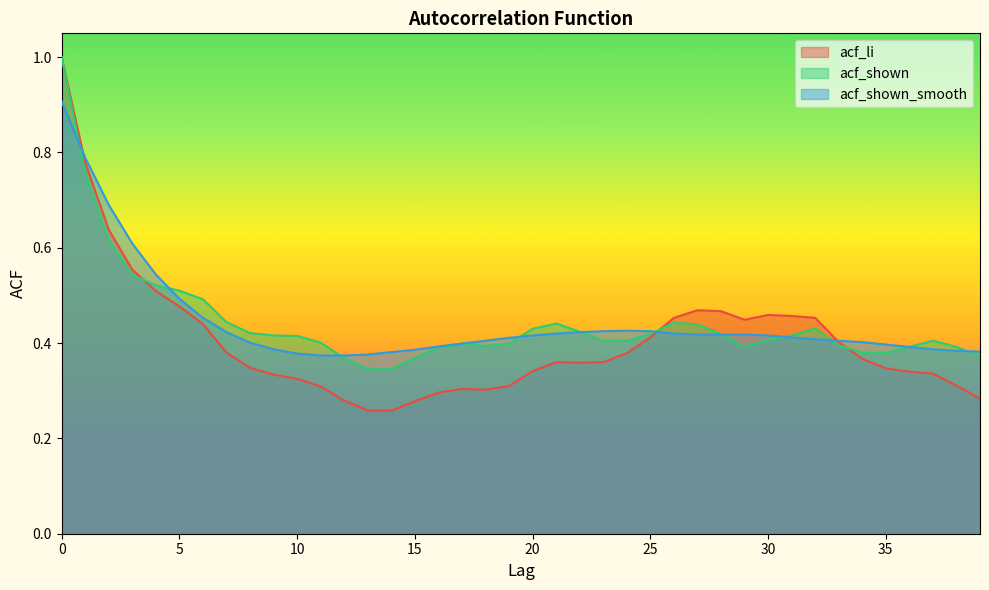

Reading left to right, what are all the values shown in this chart?

acf_li: 1.0	0.8	0.6	0.6	0.5	0.5	0.4	0.4	0.3	0.3	0.3	0.3	0.3	0.3	0.3	0.3	0.3	0.3	0.3	0.3	0.3	0.4	0.4	0.4	0.4	0.4	0.5	0.5	0.5	0.4	0.5	0.5	0.5	0.4	0.4	0.3	0.3	0.3	0.3	0.3
acf_shown: 1.0	0.8	0.6	0.5	0.5	0.5	0.5	0.4	0.4	0.4	0.4	0.4	0.4	0.3	0.3	0.4	0.4	0.4	0.4	0.4	0.4	0.4	0.4	0.4	0.4	0.4	0.4	0.4	0.4	0.4	0.4	0.4	0.4	0.4	0.4	0.4	0.4	0.4	0.4	0.4
acf_shown_smooth: 0.9	0.8	0.7	0.6	0.5	0.5	0.5	0.4	0.4	0.4	0.4	0.4	0.4	0.4	0.4	0.4	0.4	0.4	0.4	0.4	0.4	0.4	0.4	0.4	0.4	0.4	0.4	0.4	0.4	0.4	0.4	0.4	0.4	0.4	0.4	0.4	0.4	0.4	0.4	0.4